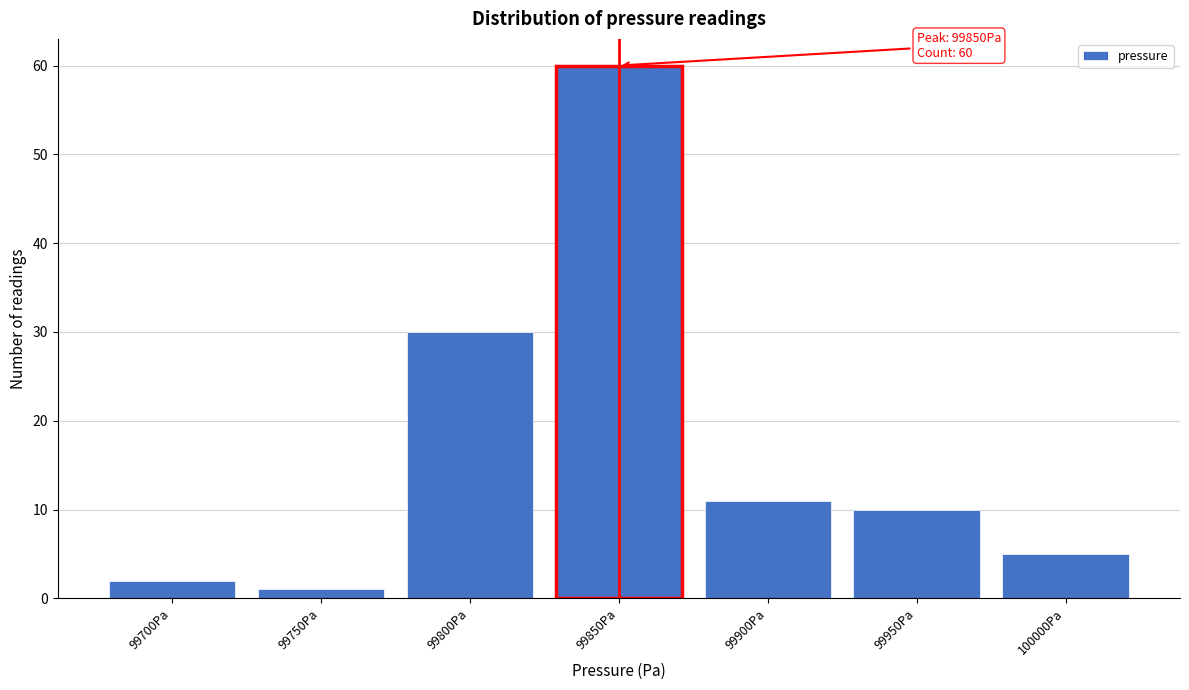

Reading left to right, extract all data points from this chart.

2	1	30	60	11	10	5